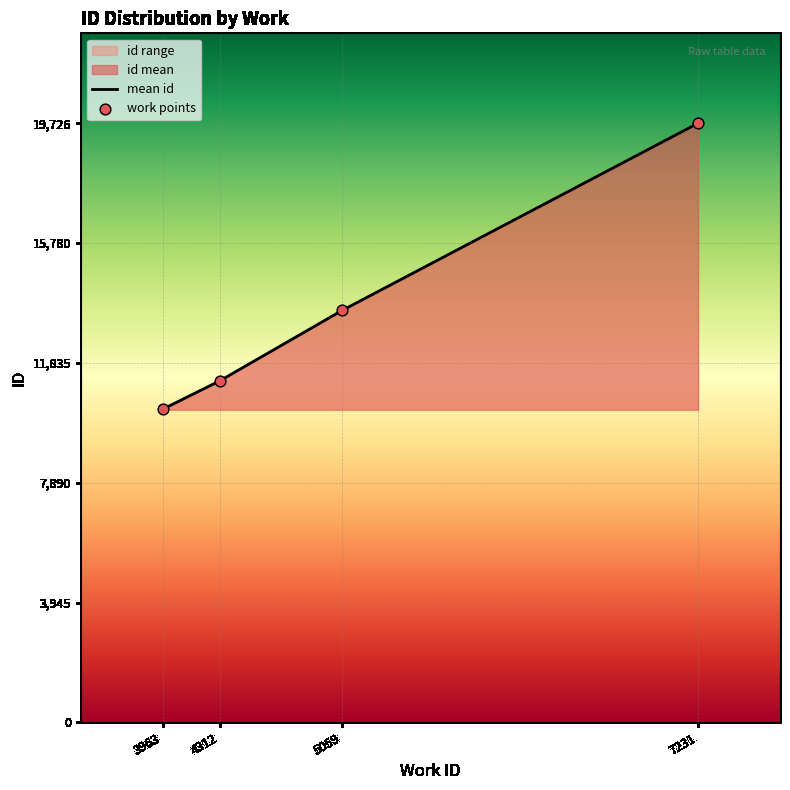

Is the value of mean id at 3963 greater than the value of work points at 3963?

No